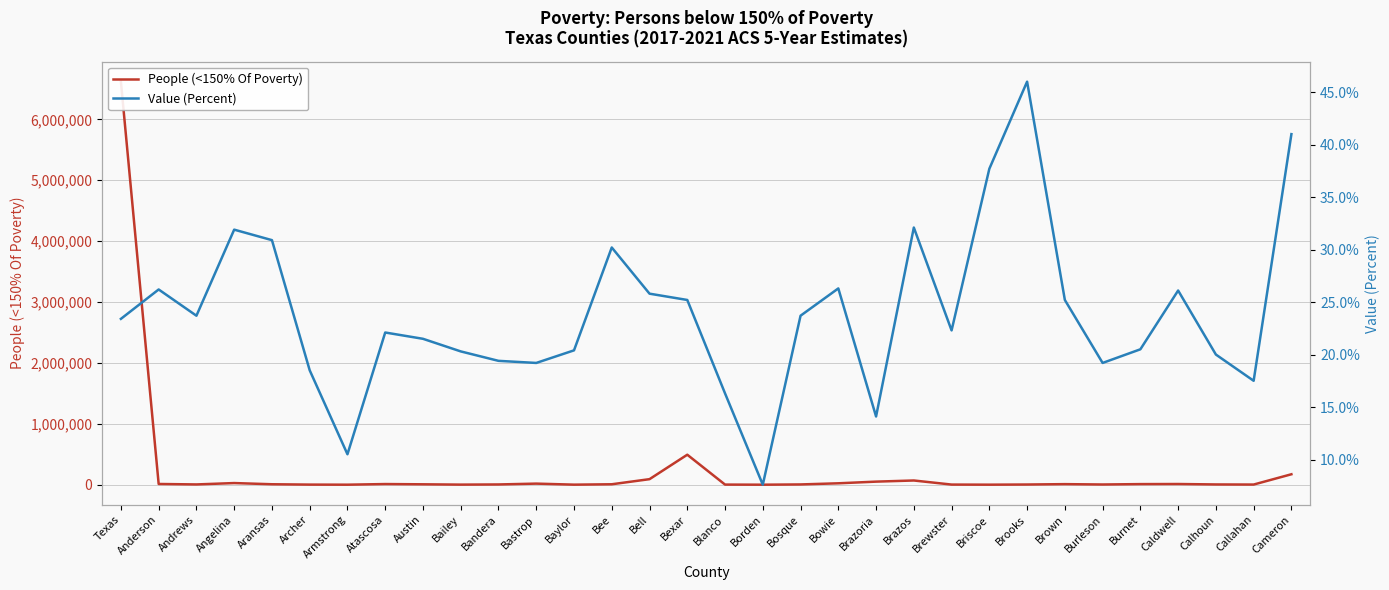

How many interior local peaks does the Value (Percent) series have?

8